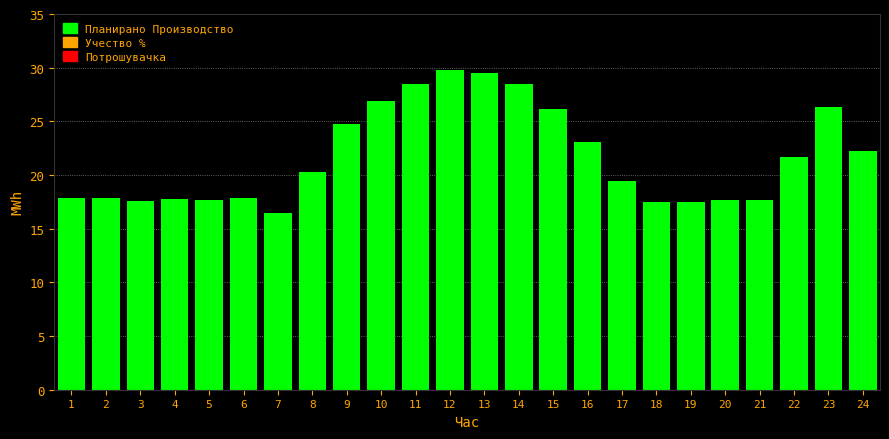

Which category has the lowest value across all series?

7